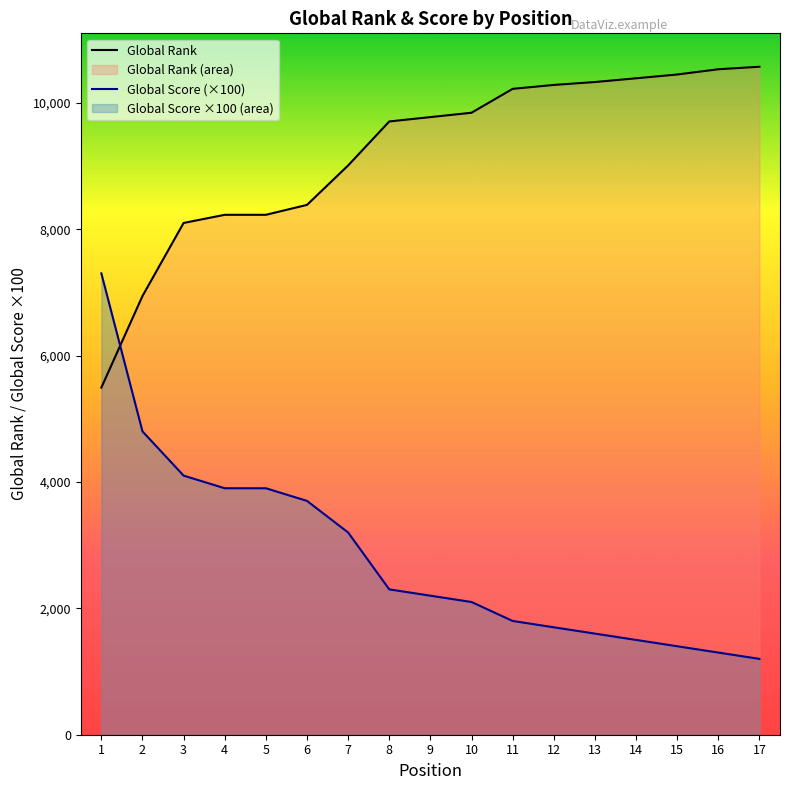

Count the number of categories in the chart.

17